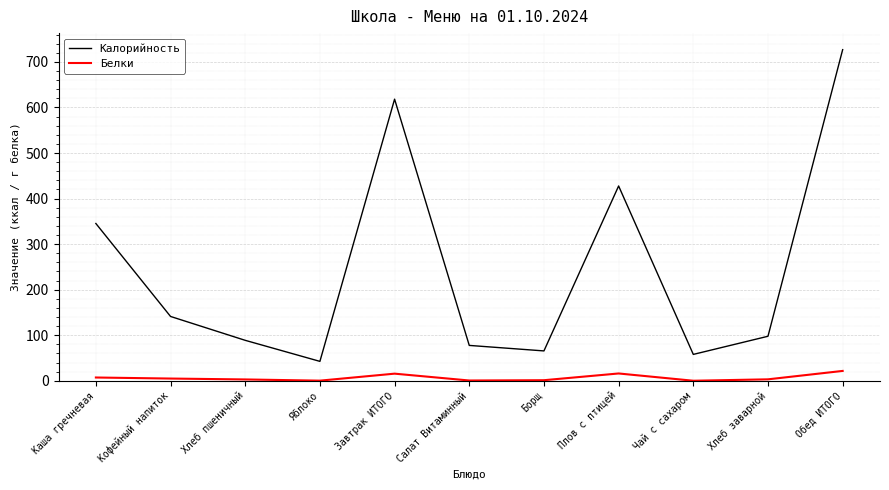

What is the difference between the maximum and minimum values in the Калорийность series?

684.1